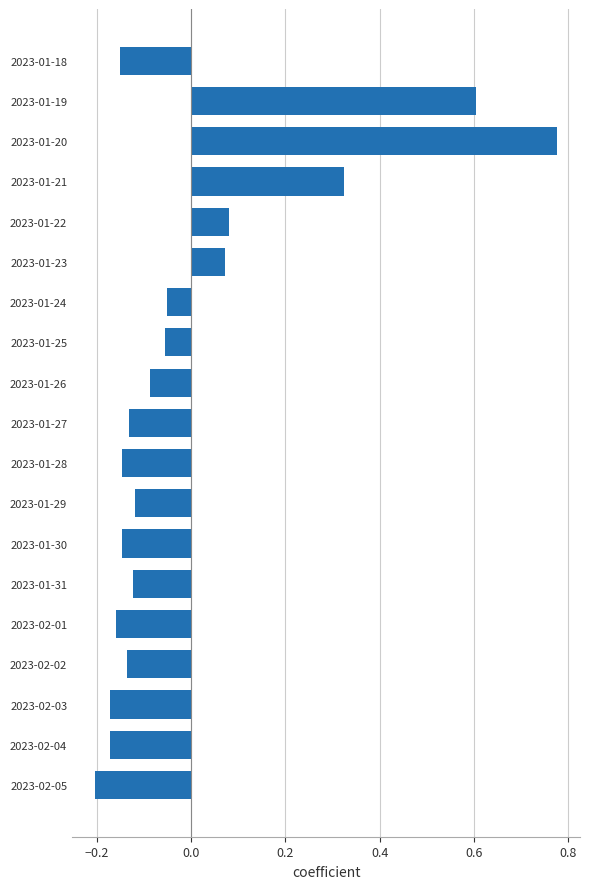

True or false: the data shows 0.1 at 2023-01-21.

False